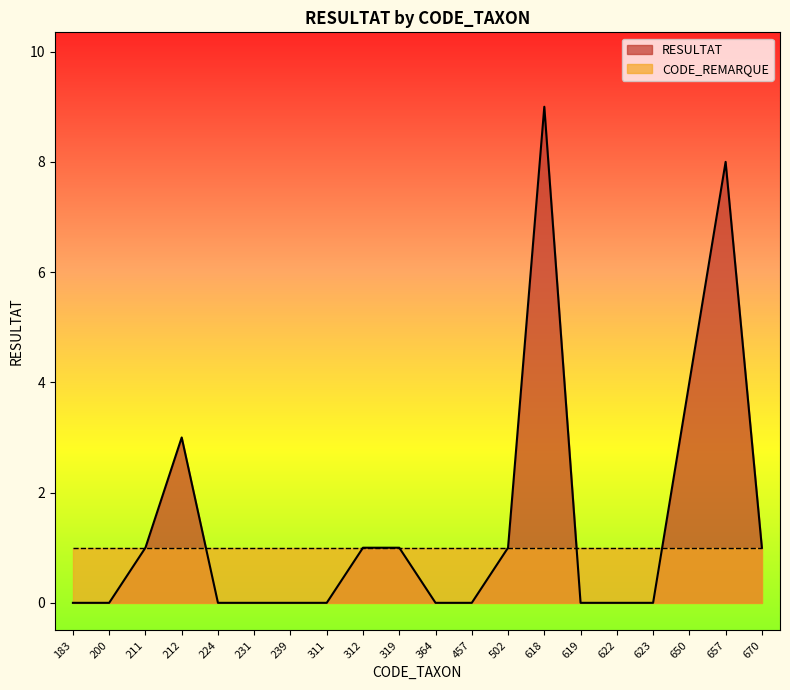

How many lines are shown in the chart?

2